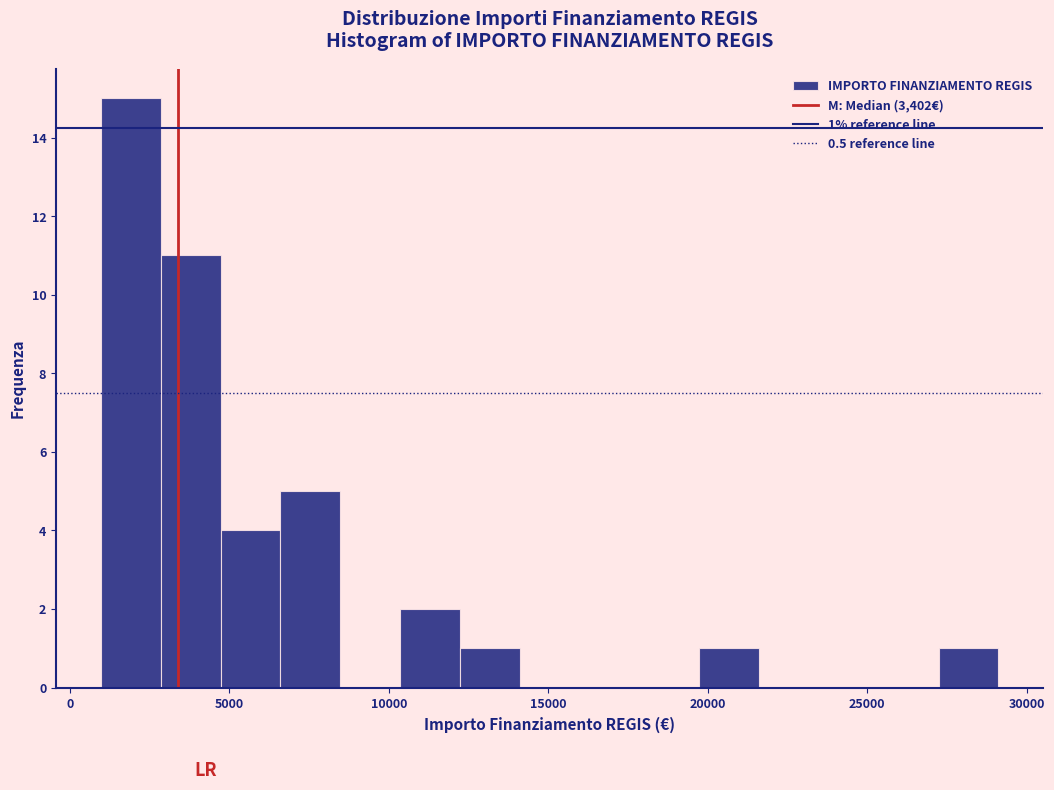

Read against the x-axis, roughly where is the centre of the tallest bar?

2000